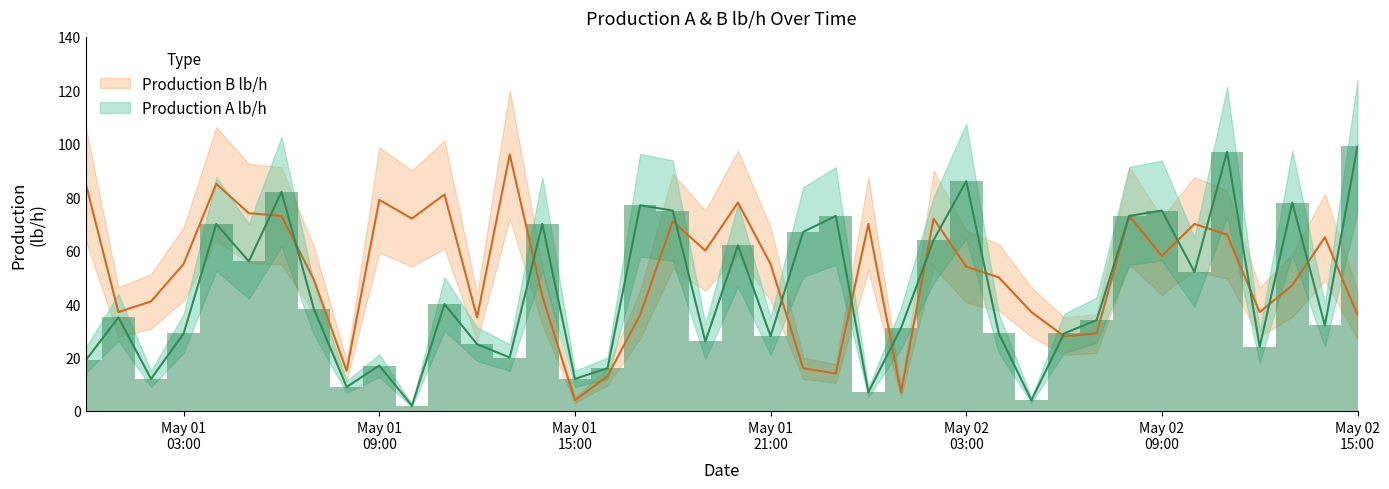

Rank the categories by Production A lb/h value from lowest to highest.

2026-05-01 10:00:00, 2026-05-02 05:00:00, 2026-05-02 00:00:00, 2026-05-01 08:00:00, 2026-05-01 02:00:00, 2026-05-01 15:00:00, 2026-05-01 16:00:00, 2026-05-01 09:00:00, 2026-05-01 00:00:00, 2026-05-01 13:00:00, 2026-05-02 12:00:00, 2026-05-01 12:00:00, 2026-05-01 19:00:00, 2026-05-01 21:00:00, 2026-05-01 03:00:00, 2026-05-02 04:00:00, 2026-05-02 06:00:00, 2026-05-02 01:00:00, 2026-05-02 14:00:00, 2026-05-02 07:00:00, 2026-05-01 01:00:00, 2026-05-01 07:00:00, 2026-05-01 11:00:00, 2026-05-02 10:00:00, 2026-05-01 05:00:00, 2026-05-01 20:00:00, 2026-05-02 02:00:00, 2026-05-01 22:00:00, 2026-05-01 04:00:00, 2026-05-01 14:00:00, 2026-05-01 23:00:00, 2026-05-02 08:00:00, 2026-05-01 18:00:00, 2026-05-02 09:00:00, 2026-05-01 17:00:00, 2026-05-02 13:00:00, 2026-05-01 06:00:00, 2026-05-02 03:00:00, 2026-05-02 11:00:00, 2026-05-02 15:00:00